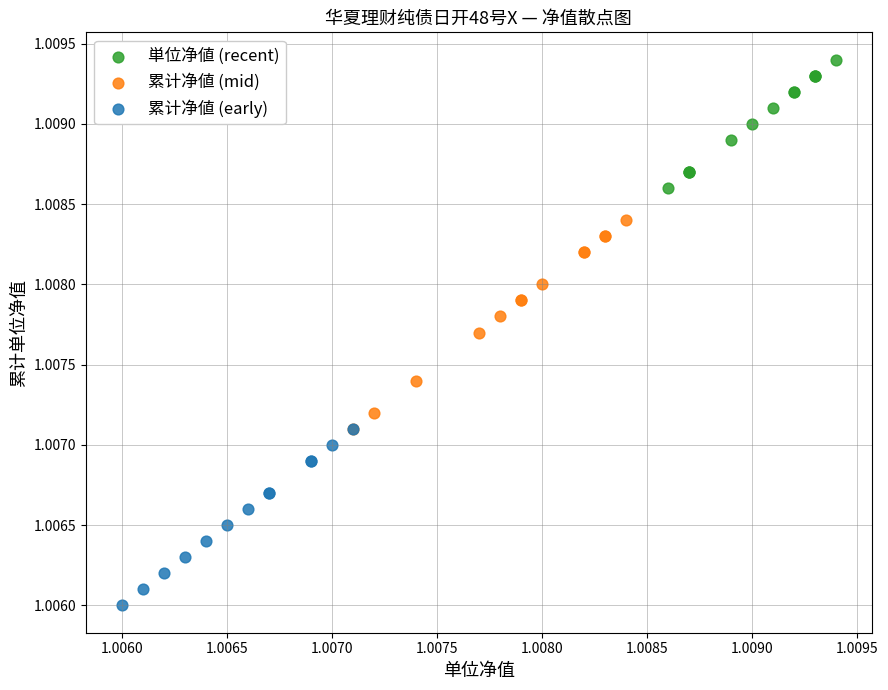

What are all the series names shown in the legend?

単位净値 (recent), 累计净値 (mid), 累计净値 (early)